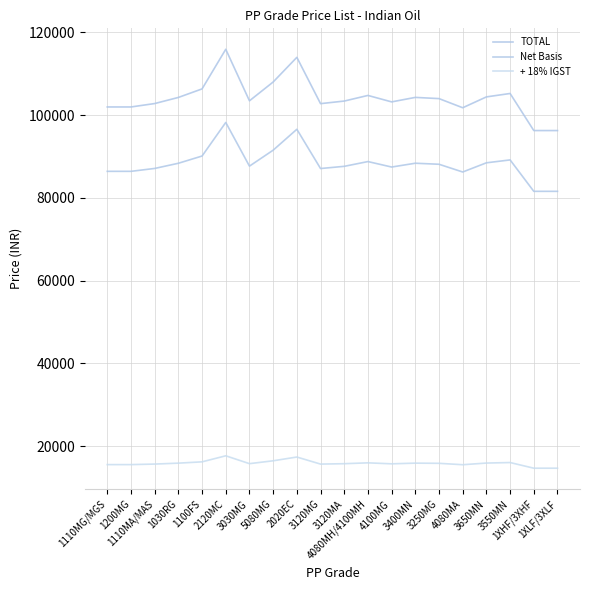

Rank the series at 2120MC from lowest to highest value.

+ 18% IGST, Net Basis, TOTAL